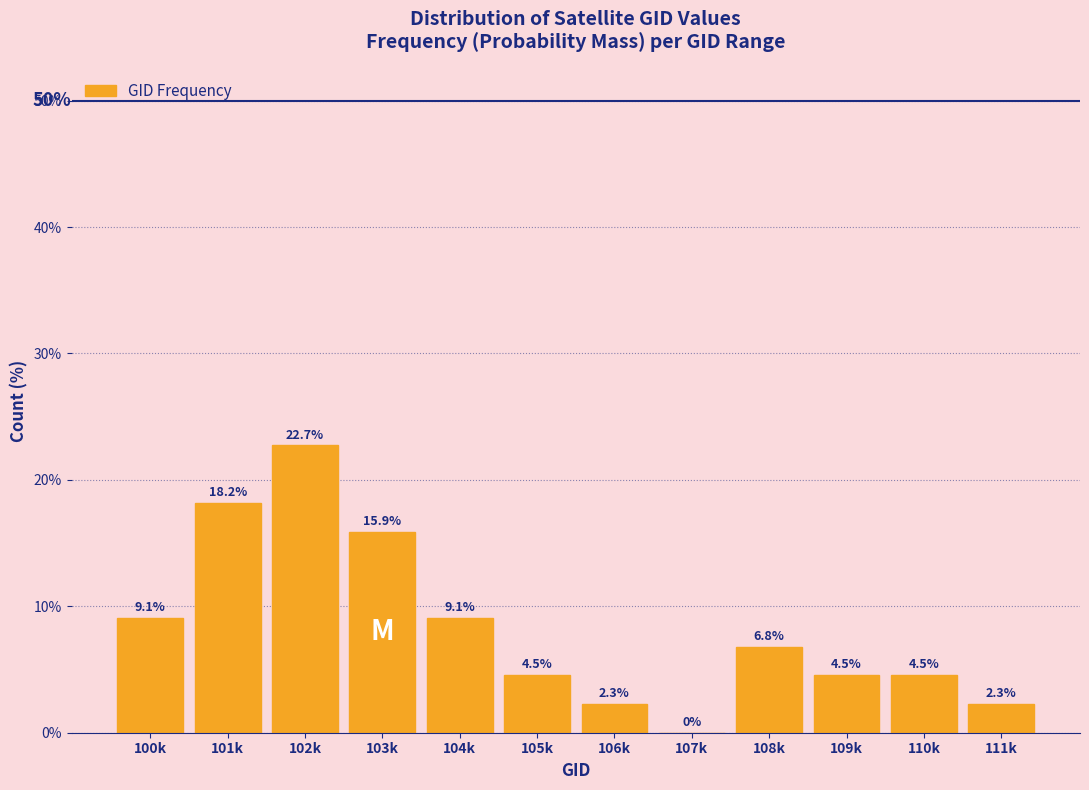

Reading right to left, extract all data points from this chart.

111k=2.3	110k=4.5	109k=4.5	108k=6.8	107k=0.0	106k=2.3	105k=4.5	104k=9.1	103k=15.9	102k=22.7	101k=18.2	100k=9.1